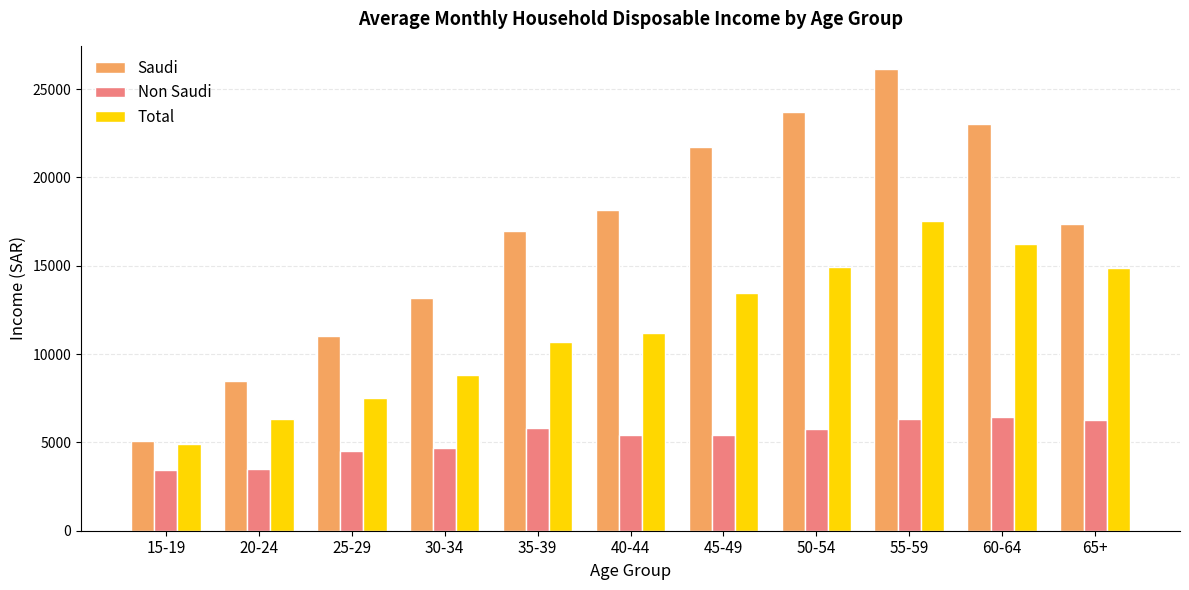

The Saudi series shows 34491 at 60-64. True or false?

False